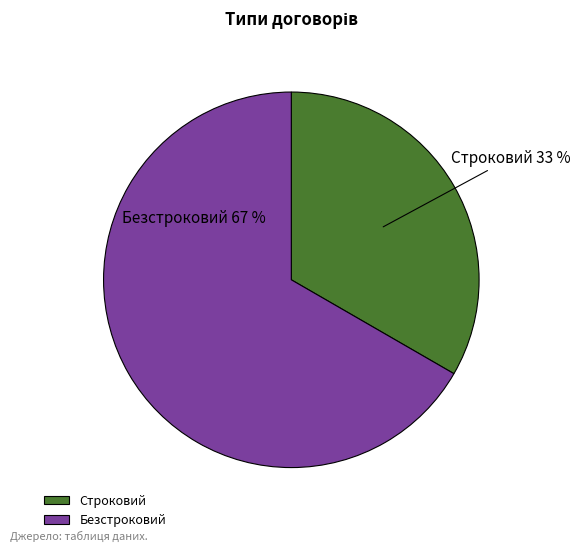

Do Строковий and Безстроковий together represent more than half of the pie?

Yes